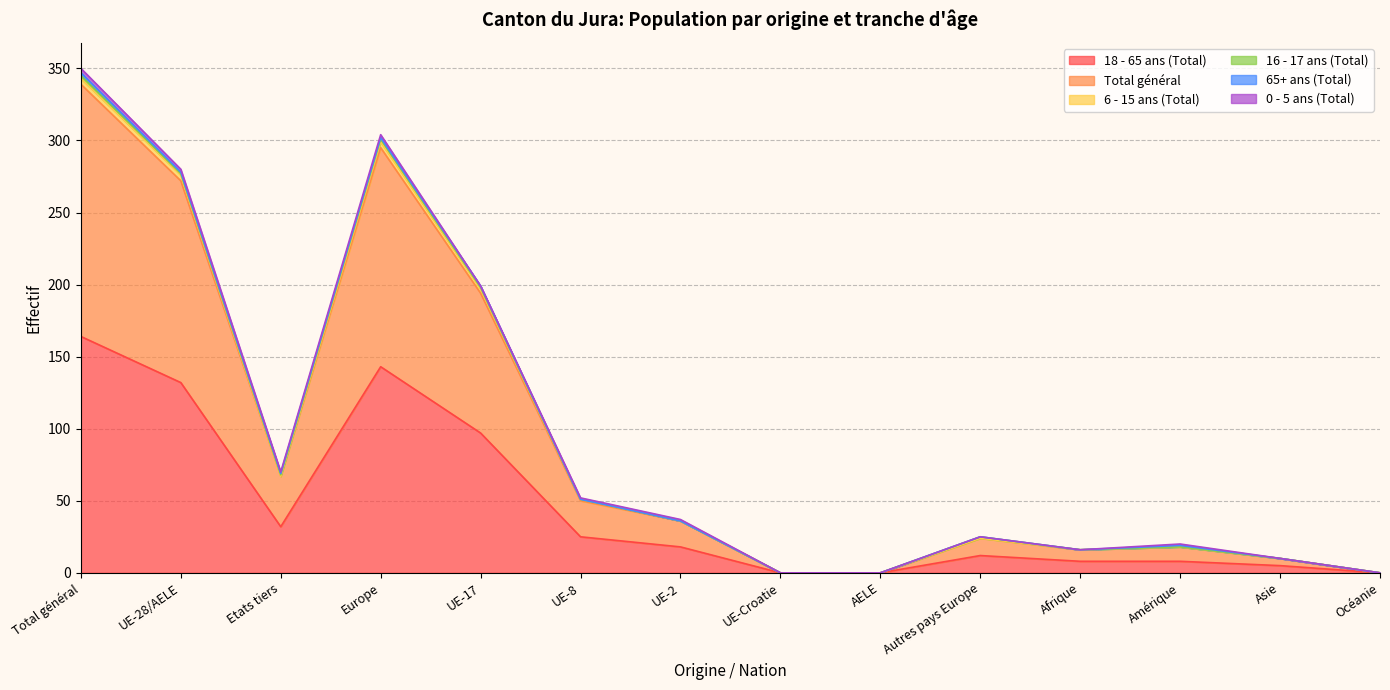

What is the sum of all 6 - 15 ans (Total) values?

16